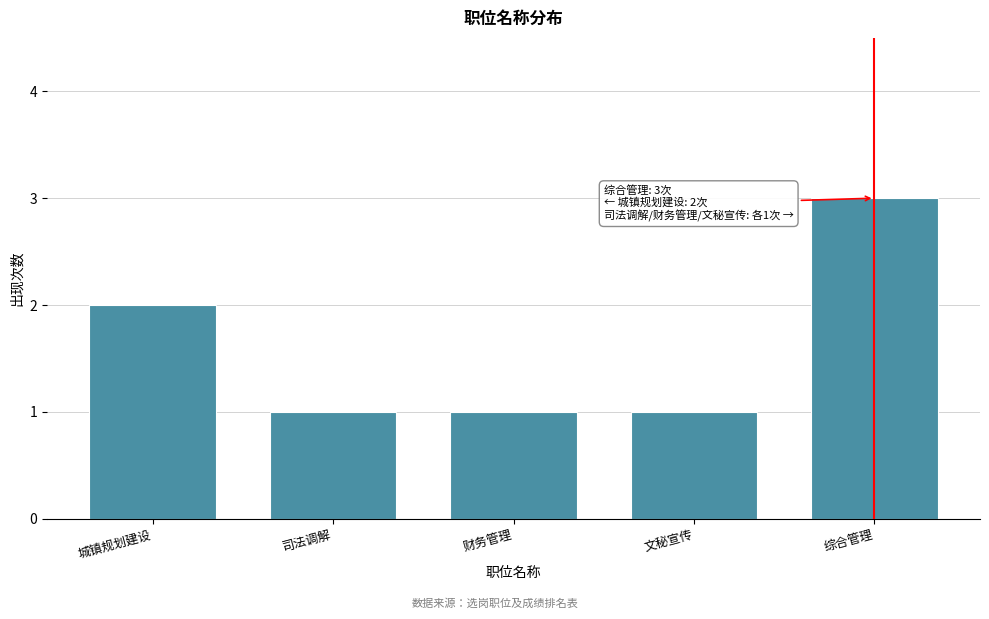

Reading left to right, extract all data points from this chart.

城镇规划建设=2	司法调解=1	财务管理=1	文秘宣传=1	综合管理=3